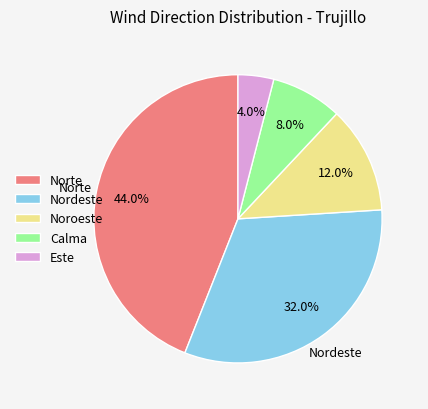

What is the smallest slice in the pie chart?

Este